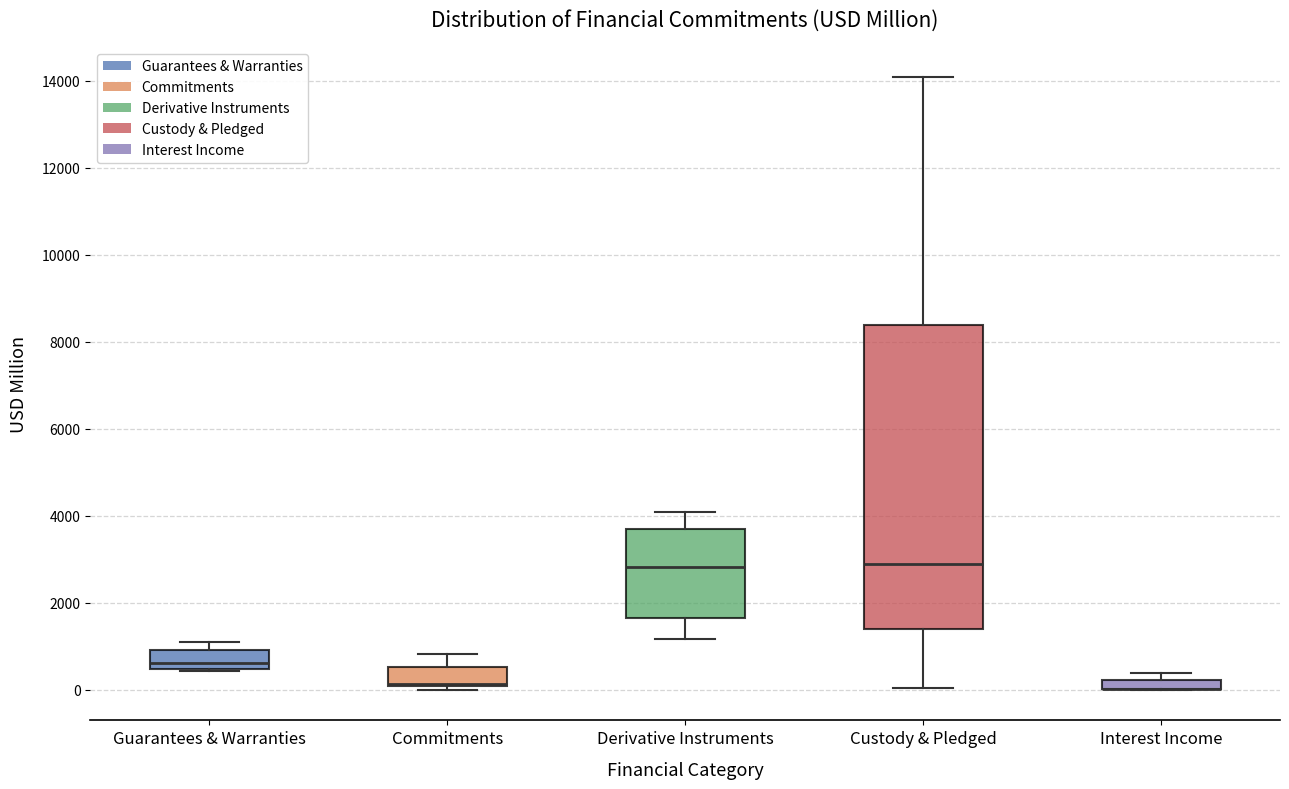

Where is the lower edge of the box for Derivative Instruments on the y-axis? The values are not printed on the chart, so give them approximately, as read against the axis.

1600